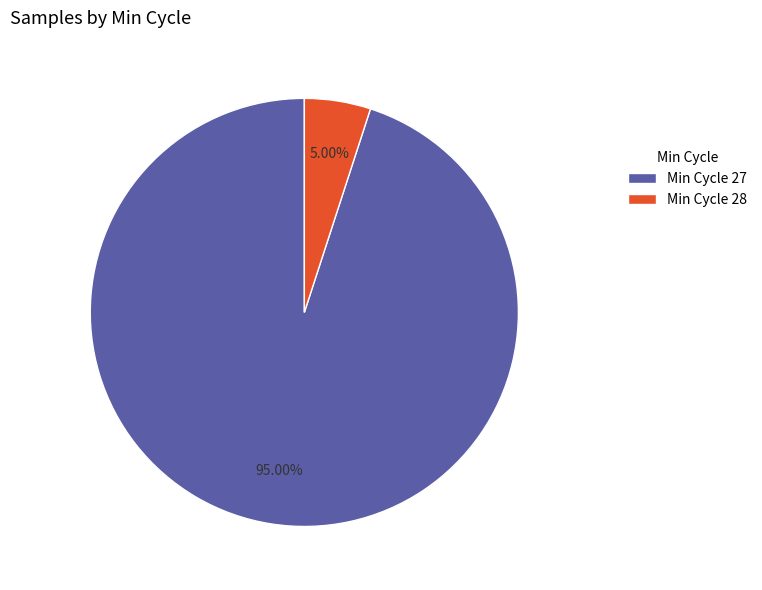

Between Min Cycle 27 and Min Cycle 28, which is larger?

Min Cycle 27